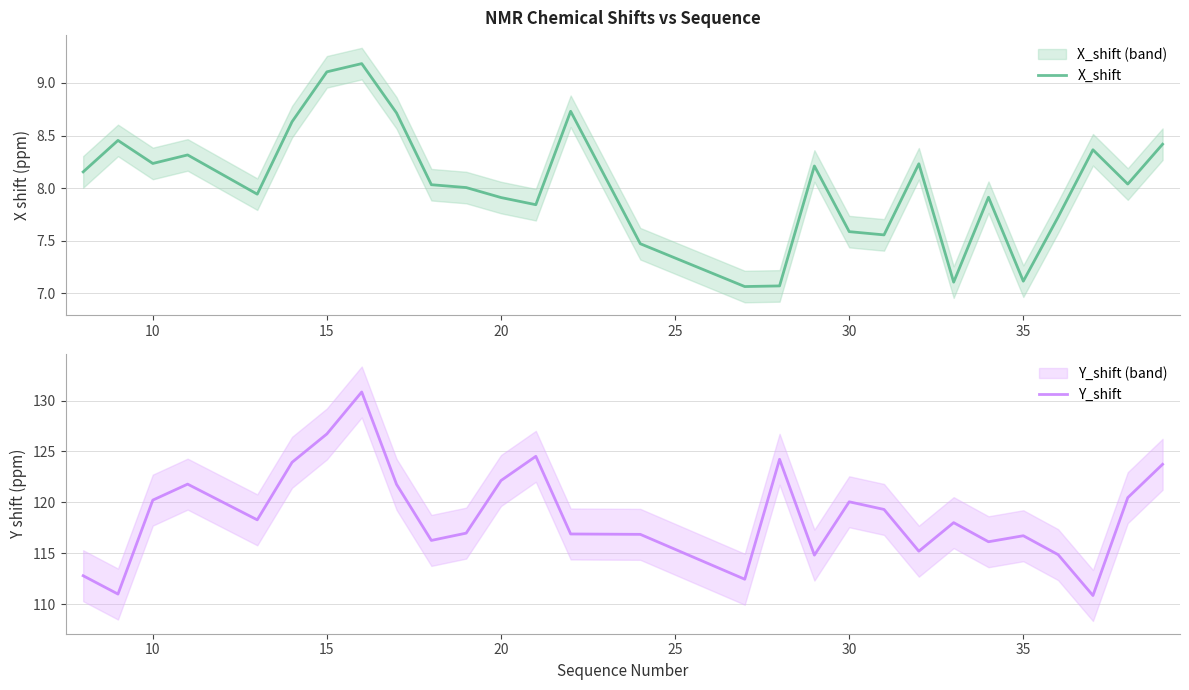

In Y_shift, how many points are higher than both neighbors (excluding endpoints)?

7